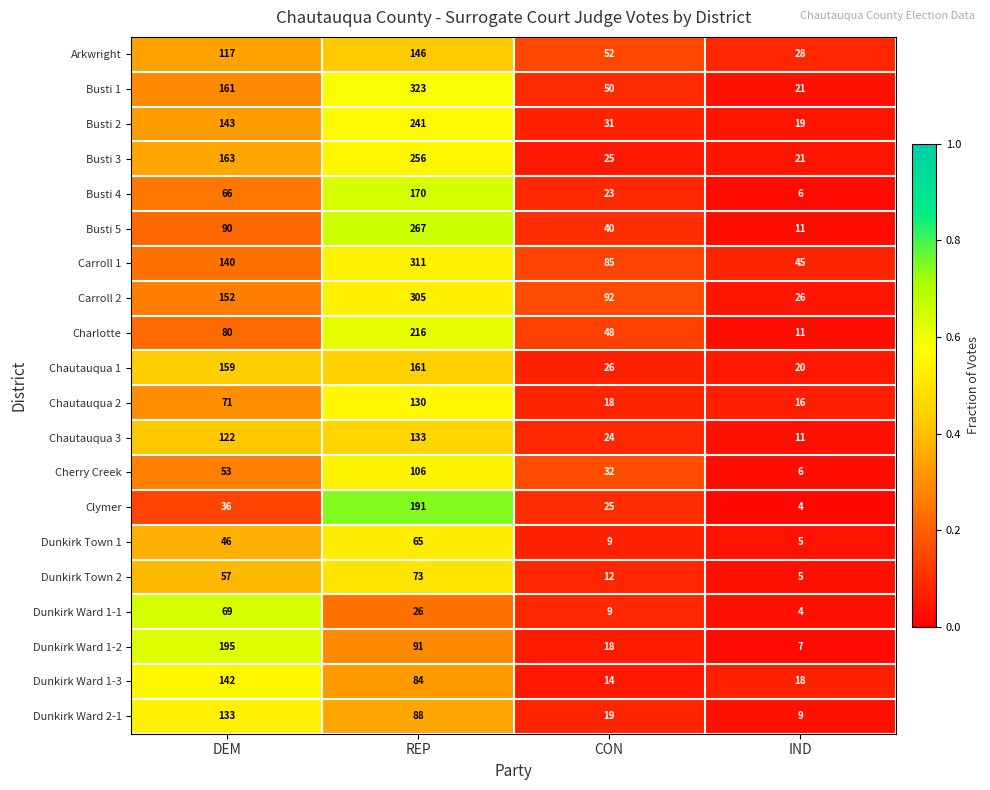

Where is Chautauqua 3 nearest to the value 72?

CON